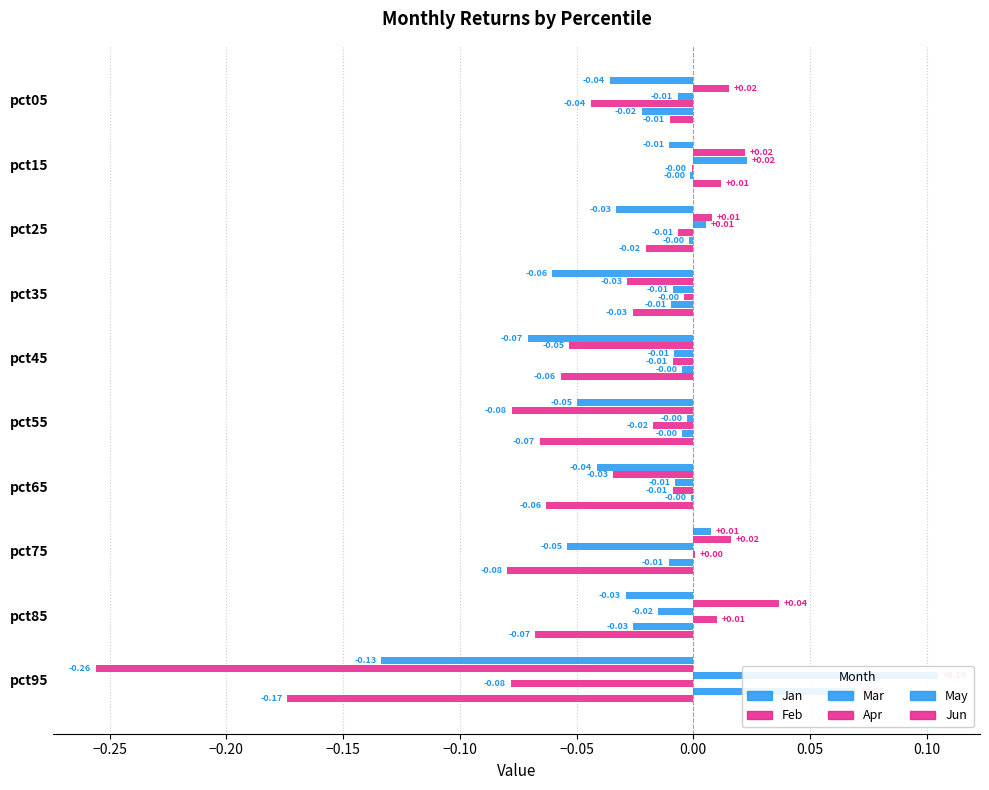

Is it true that May equals -0.0 at pct25?

False